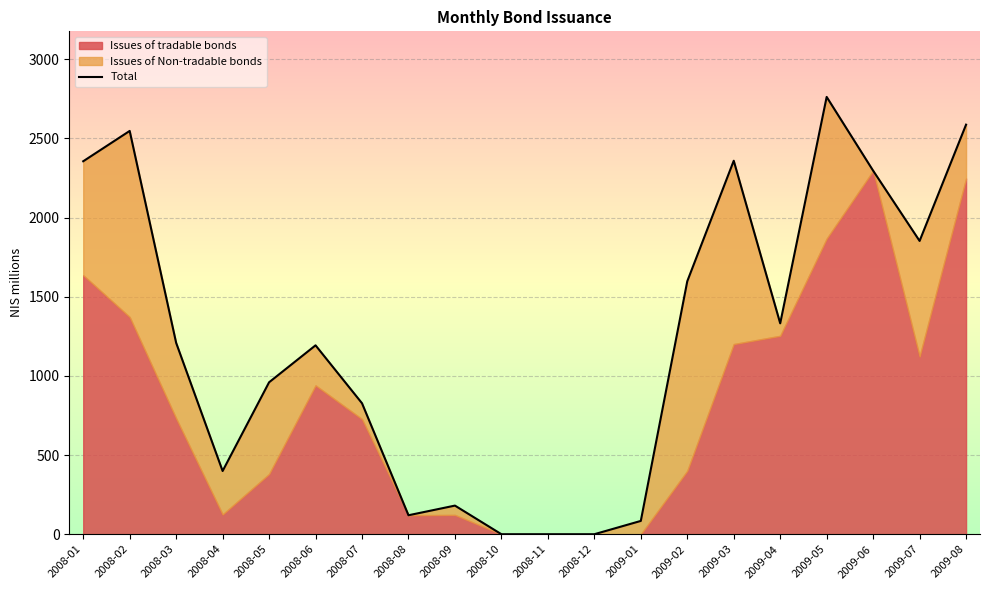

Is it true that the value at 2008-07 is 1196.7?

False